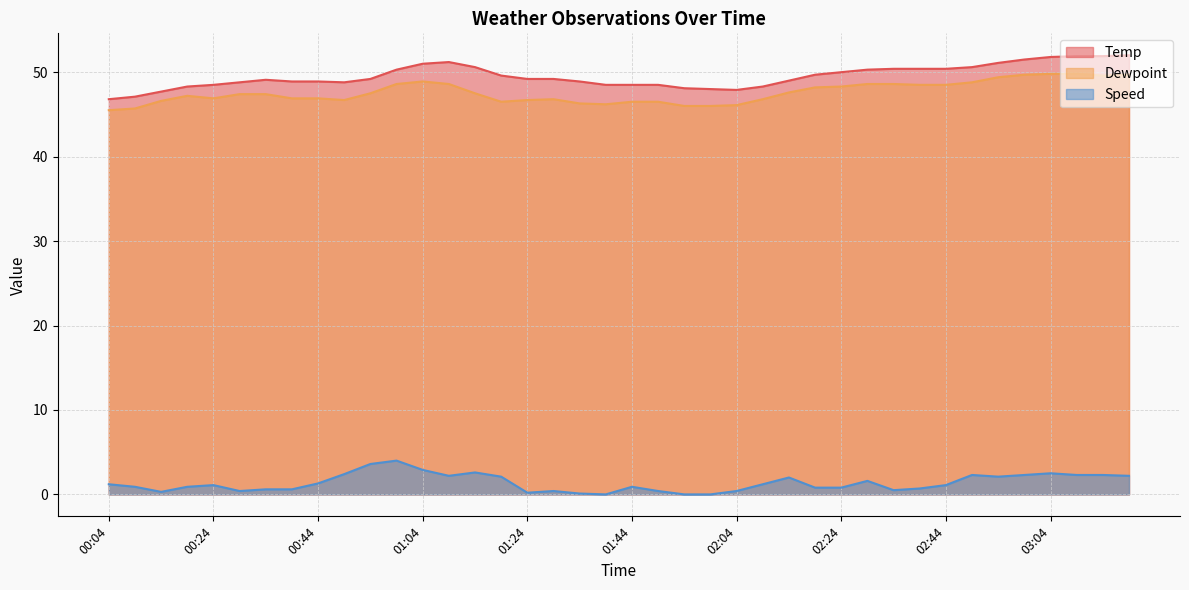

How many positive values does the Speed series have?

37